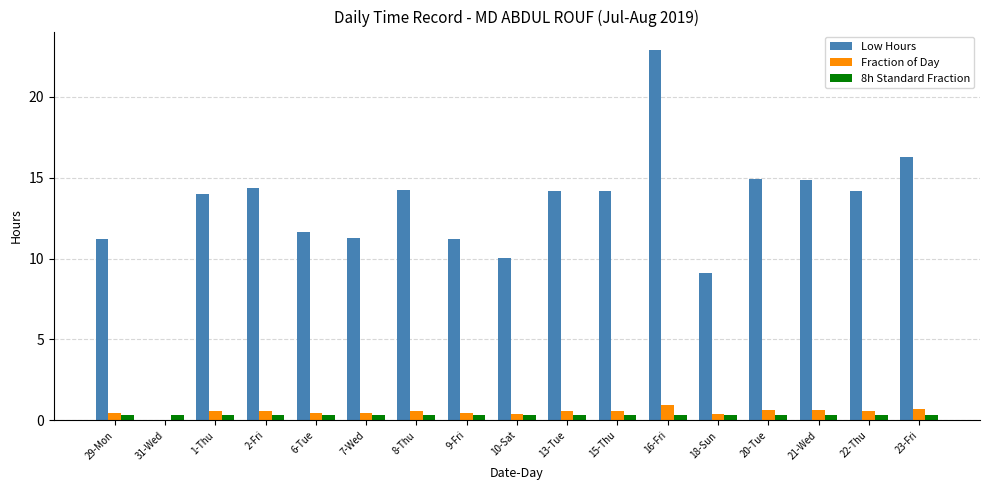

Is it true that Low Hours equals 14.0 at 1-Thu?

True